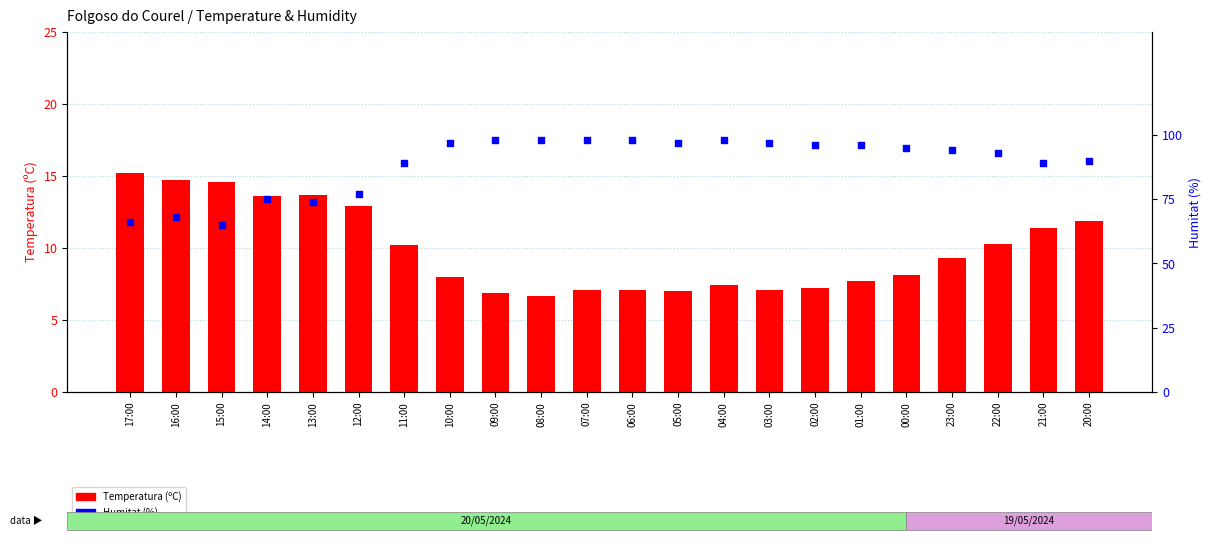

At which category is the sum across all series the highest?

04:00